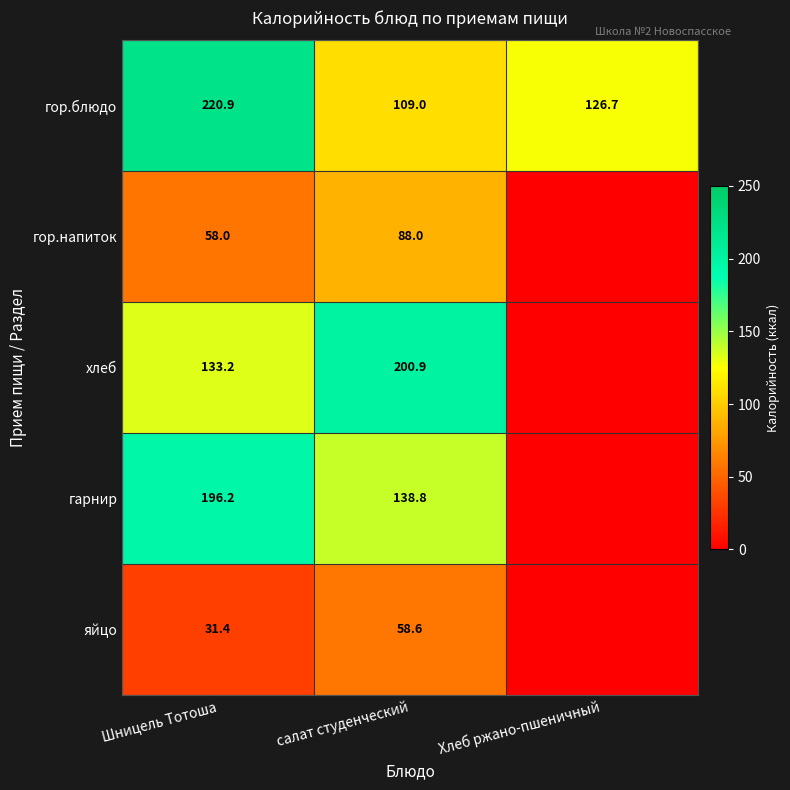

What is the spread (max minus min) of values at салат студенческий?

142.3